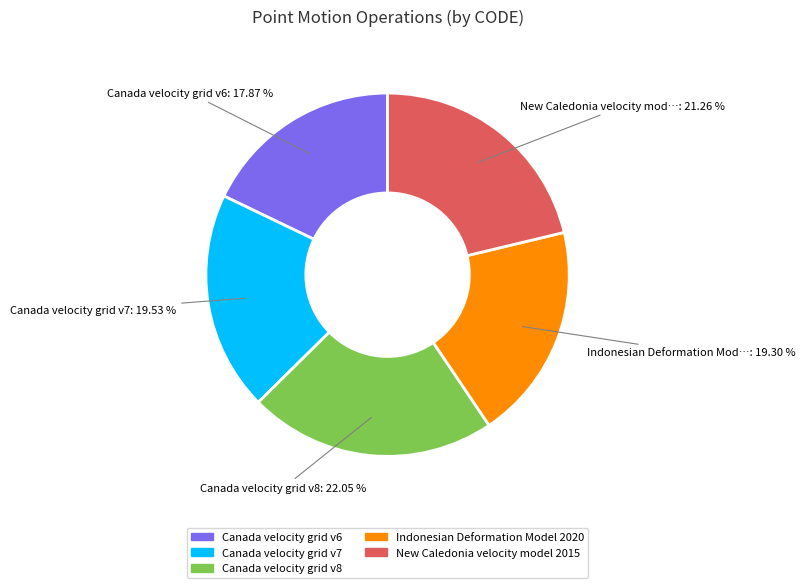

Which category has the biggest portion of the pie?

Canada velocity grid v8